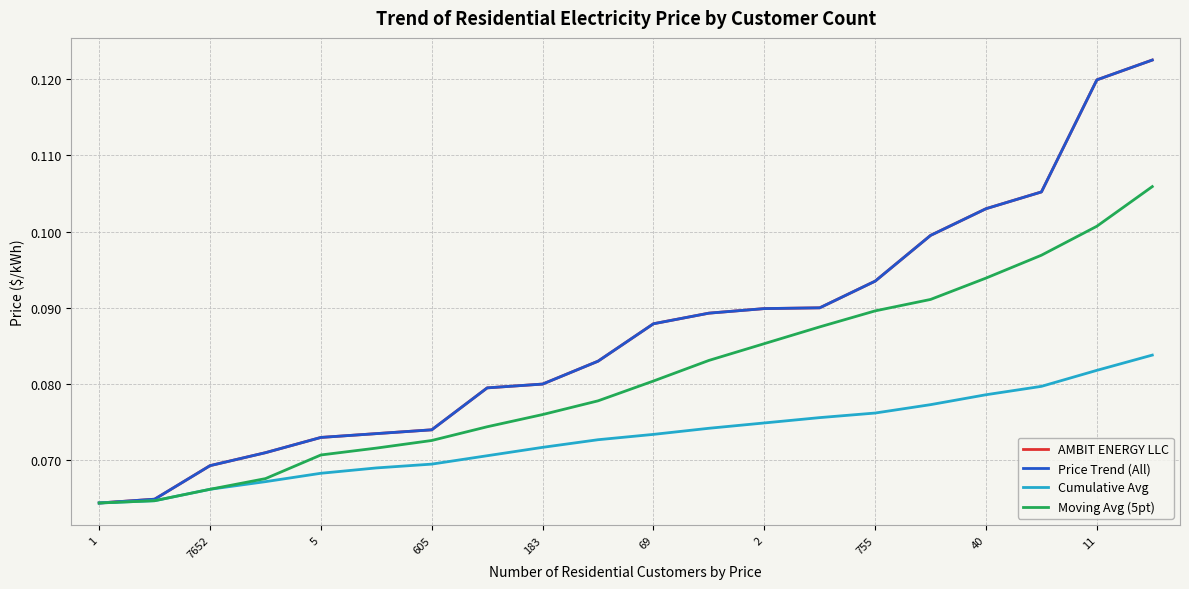

Does the chart display data point markers on the line(s)?

No